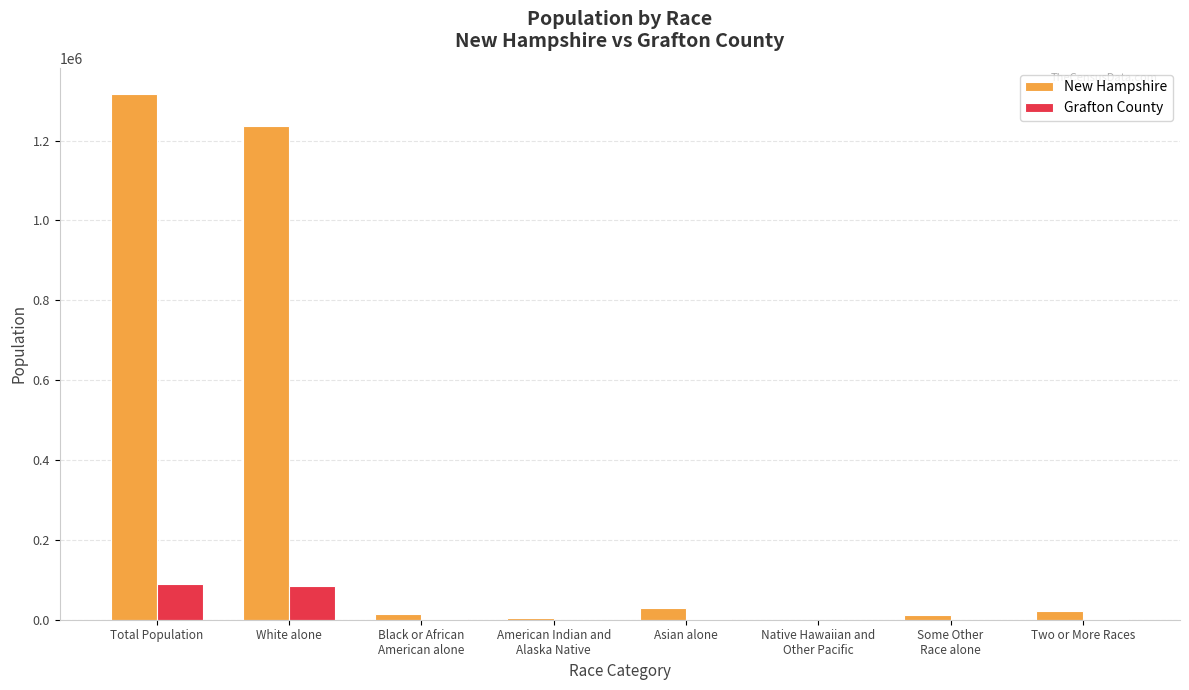

What is the greatest value displayed?

1316470